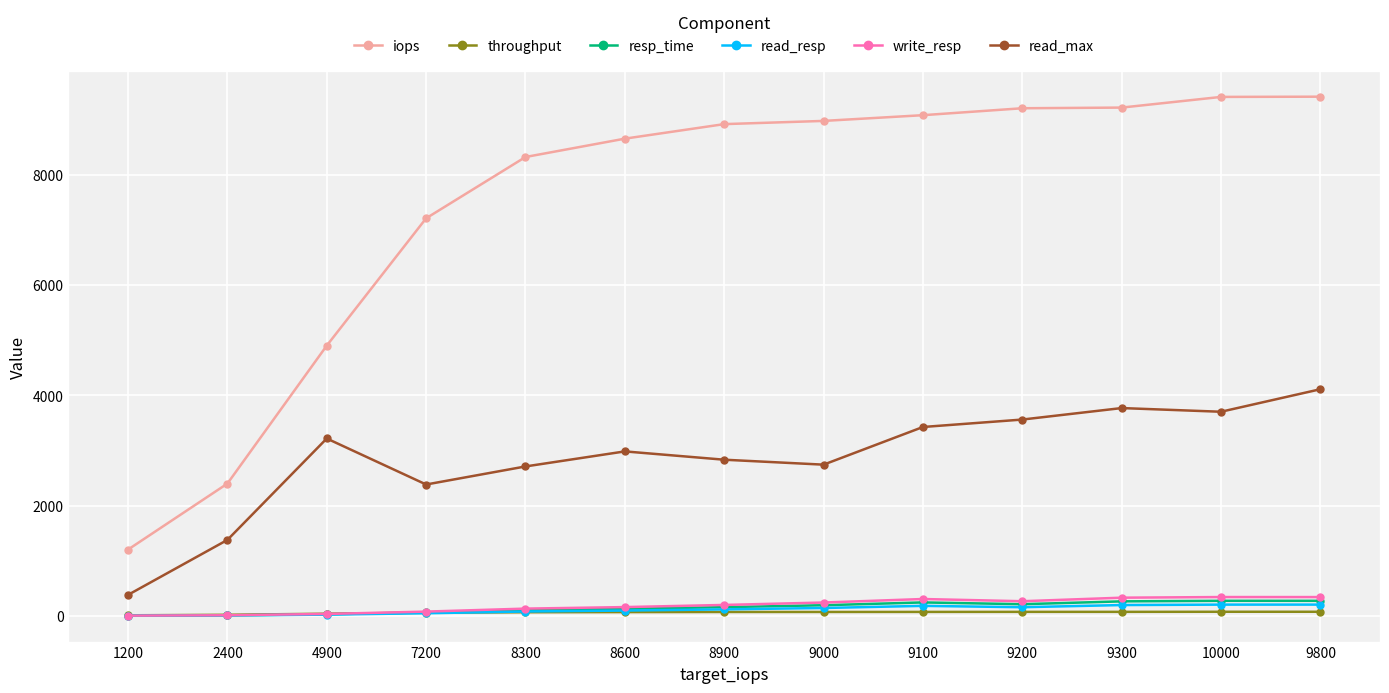

What is the average value of the resp_time series?

149.5